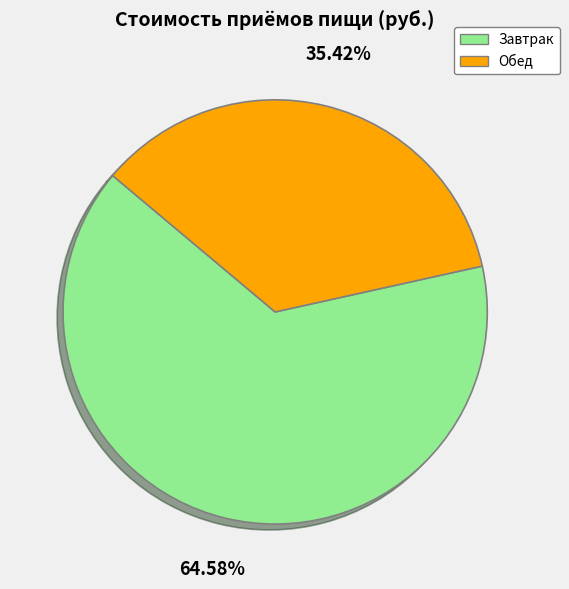

To the nearest percent, what is the average slice percentage?

50%